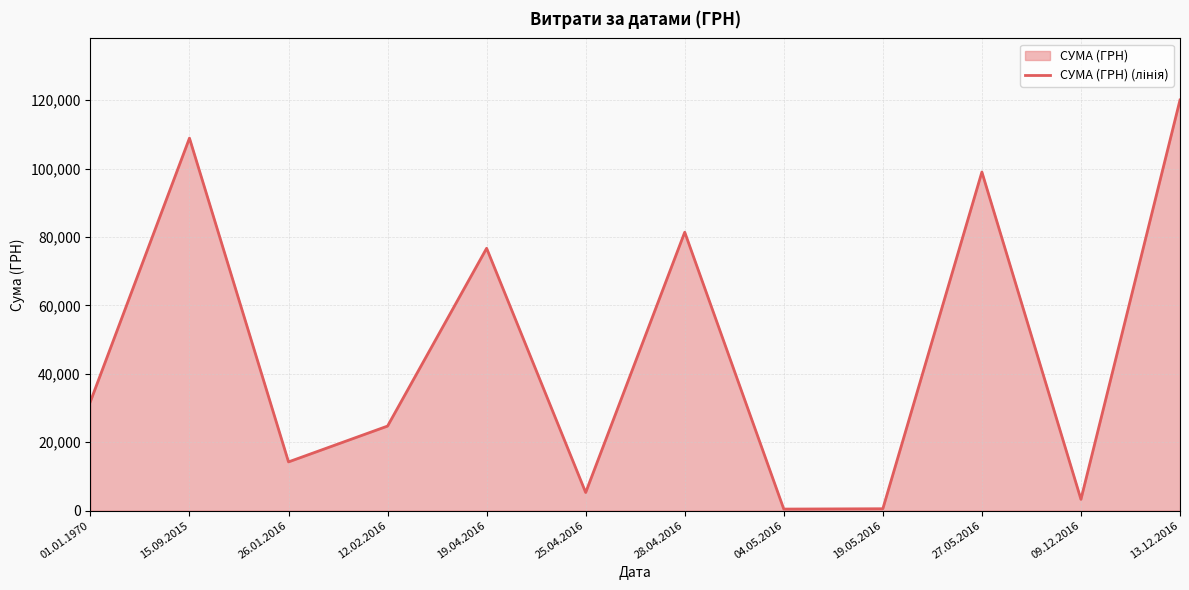

How many points are lower than both their immediate neighbors (excluding endpoints)?

4